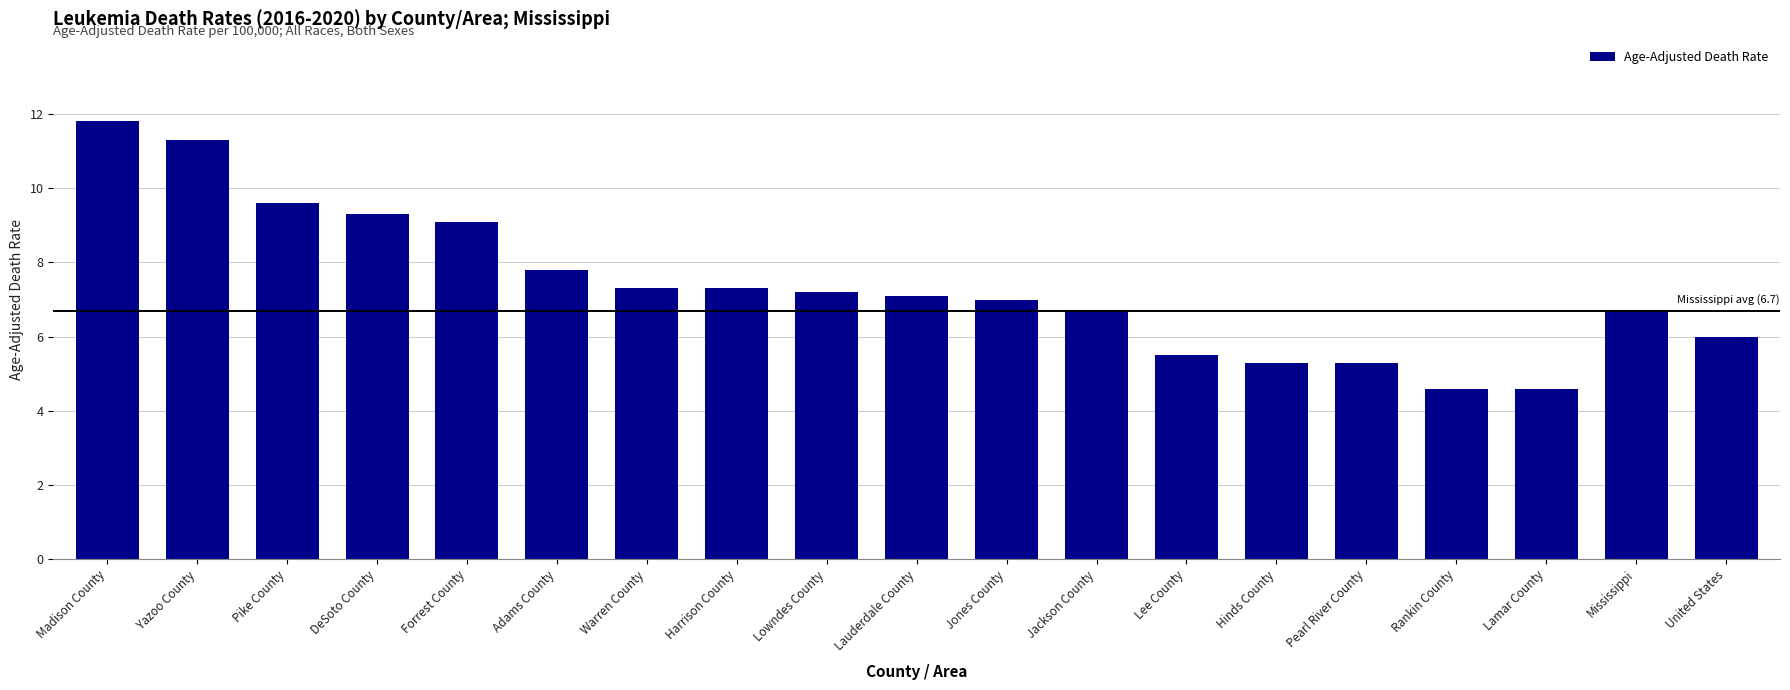

What is the label of the 18th bar from the left?

Mississippi